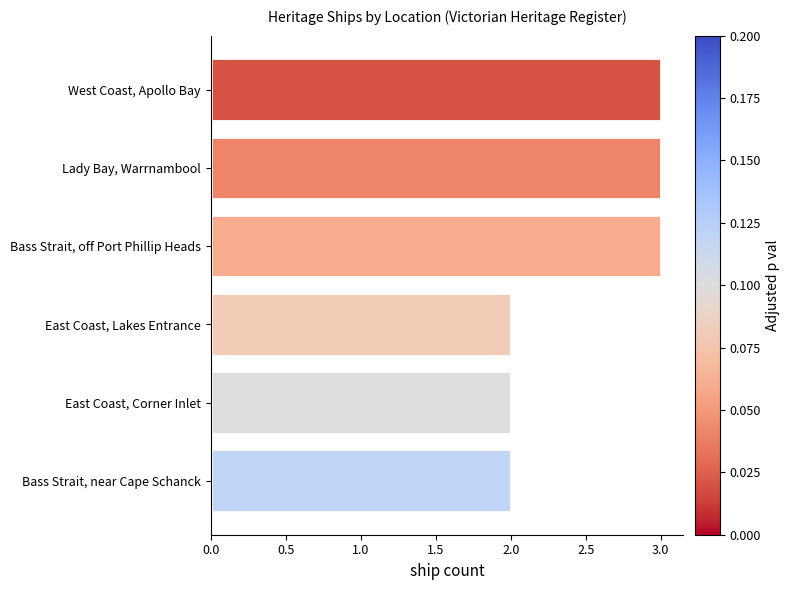

Does the chart contain any negative values?

No